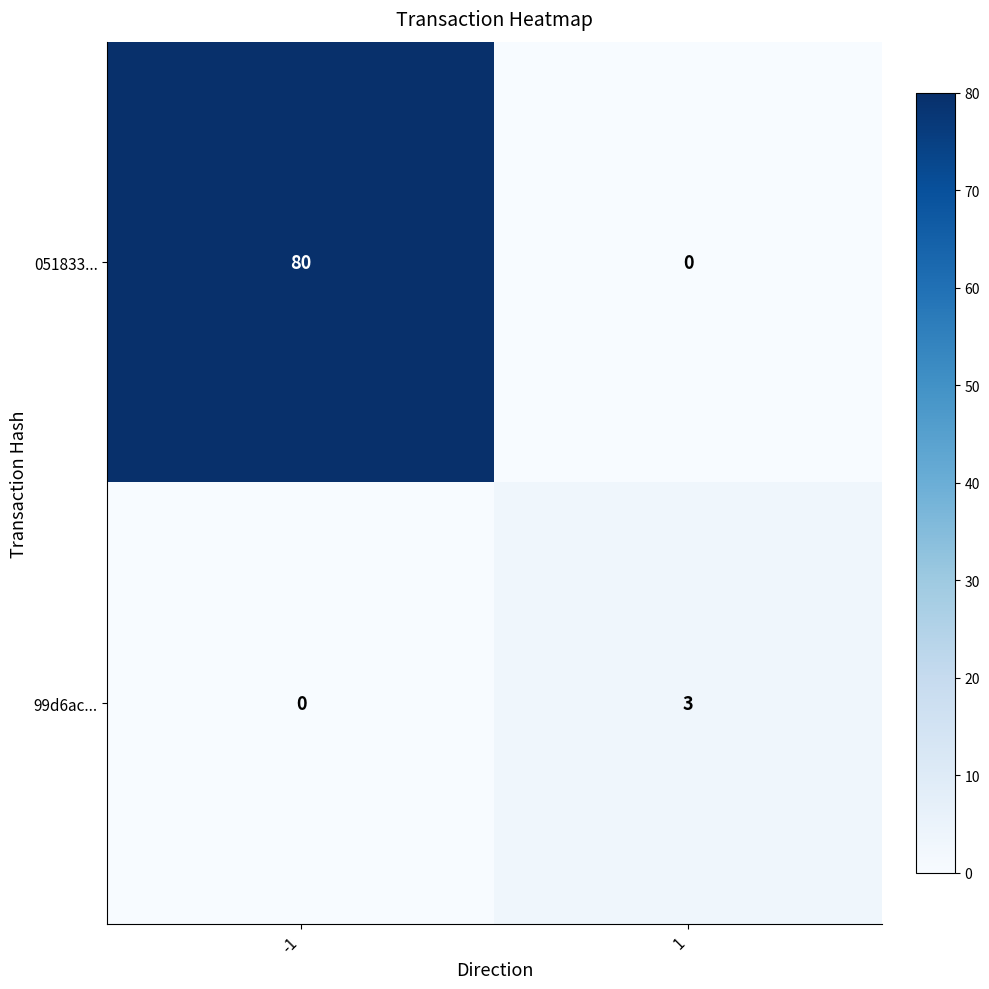

What is the difference between the 051833... values at -1 and 1?

80